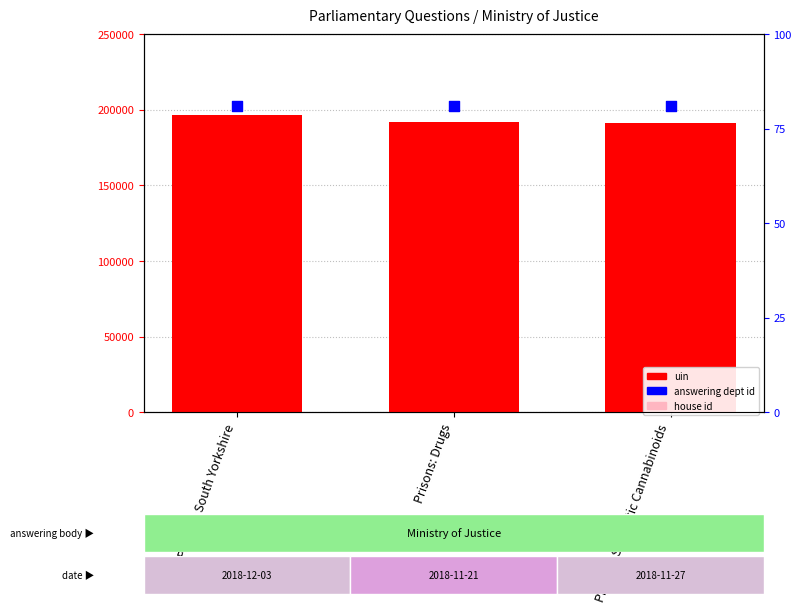

Is the value of house id at Prisons: South Yorkshire greater than the value of uin at Prisons: South Yorkshire?

No